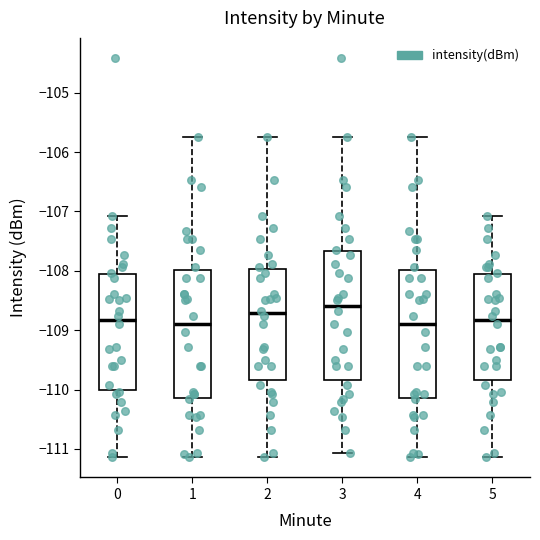

Which box has the highest median line?

3